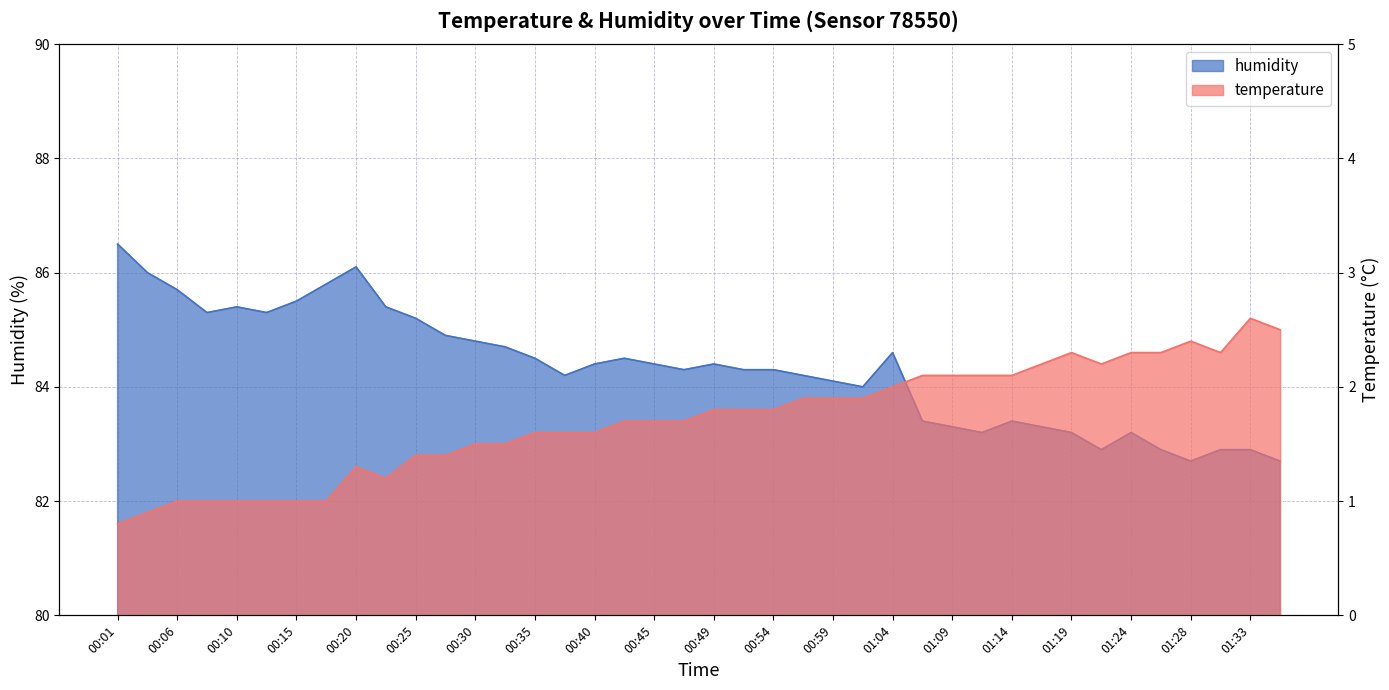

Which category has the lowest value in the temperature series?

00:01